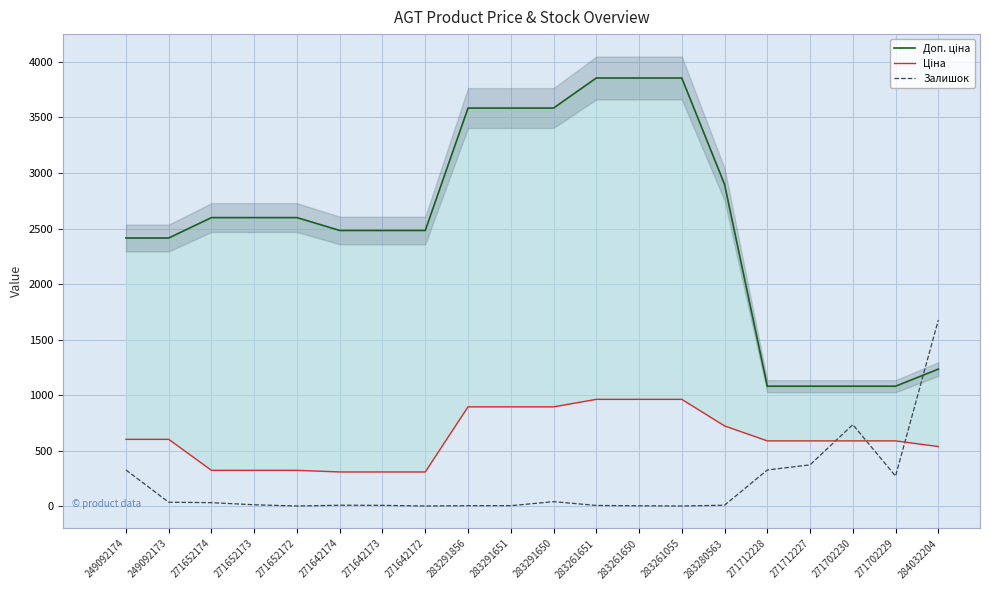

Which series has the widest spread of values?

Доп. ціна